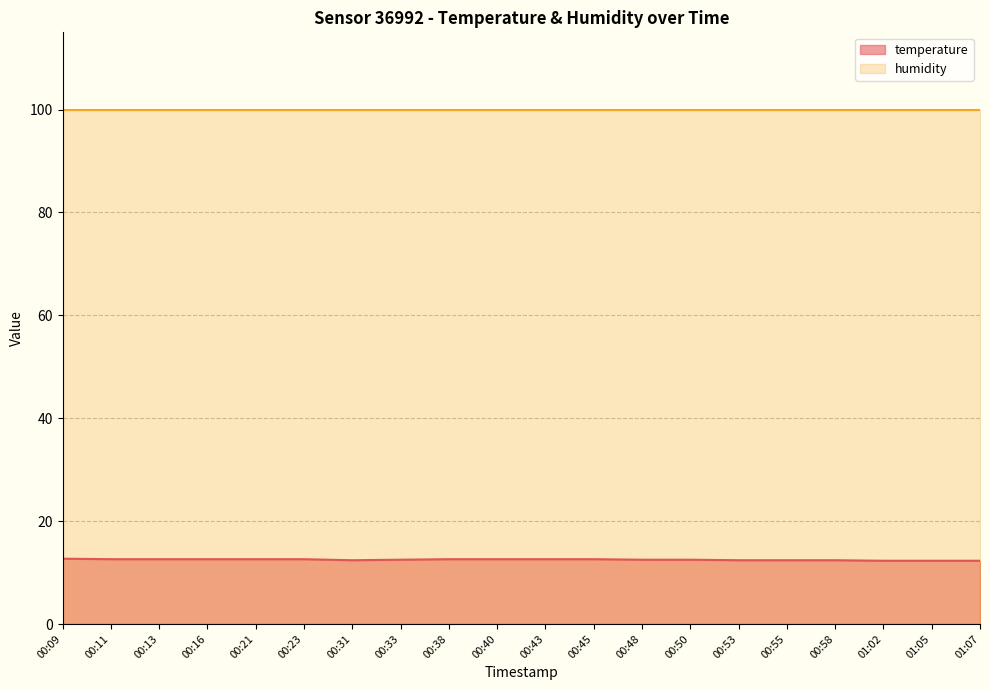

List the labels in order of value, largest first.

00:09, 00:11, 00:13, 00:16, 00:21, 00:23, 00:38, 00:40, 00:43, 00:45, 00:33, 00:48, 00:50, 00:31, 00:53, 00:55, 00:58, 01:02, 01:05, 01:07